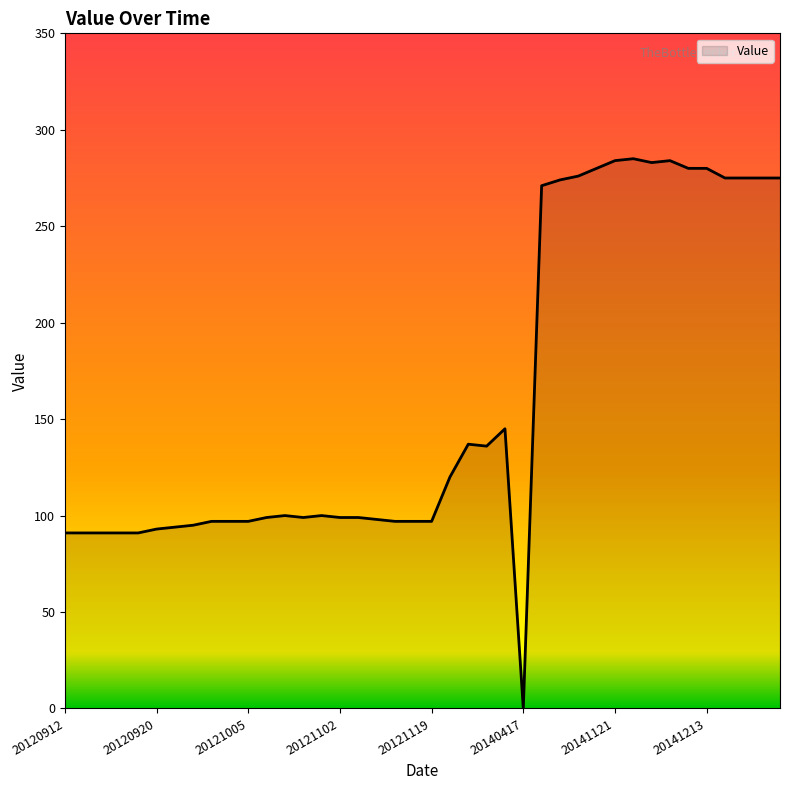

What is the maximum value shown in the chart?

285